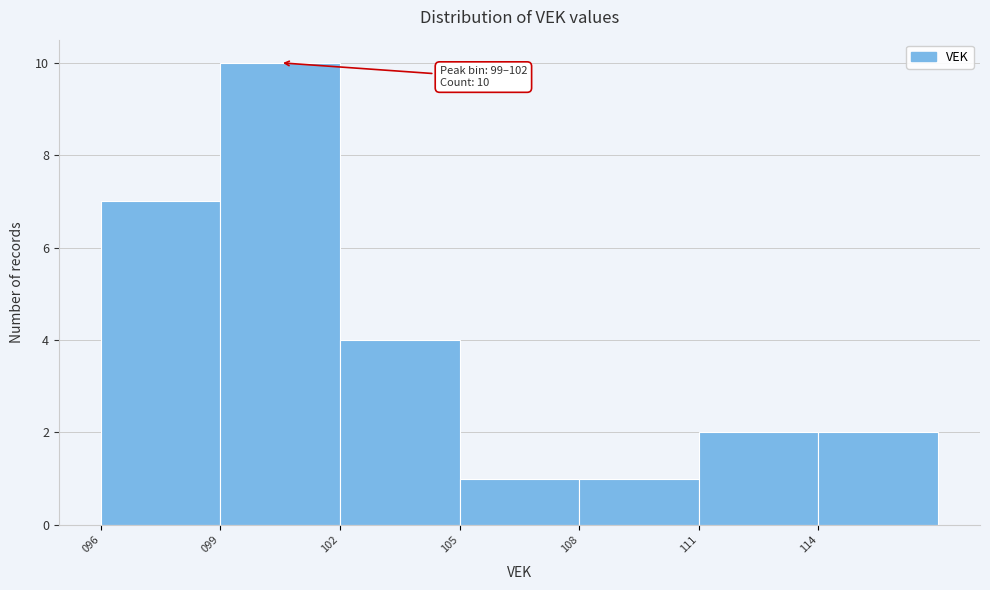

Reading left to right, what are all the values shown in this chart?

7	10	4	1	1	2	2